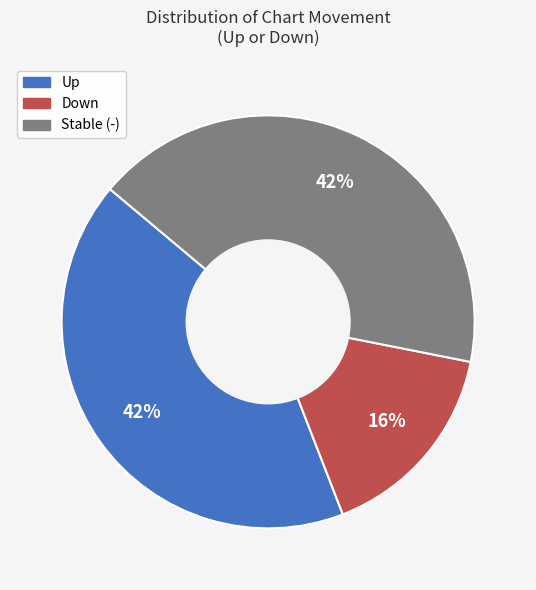

Is there any slice that represents more than half of the pie?

No